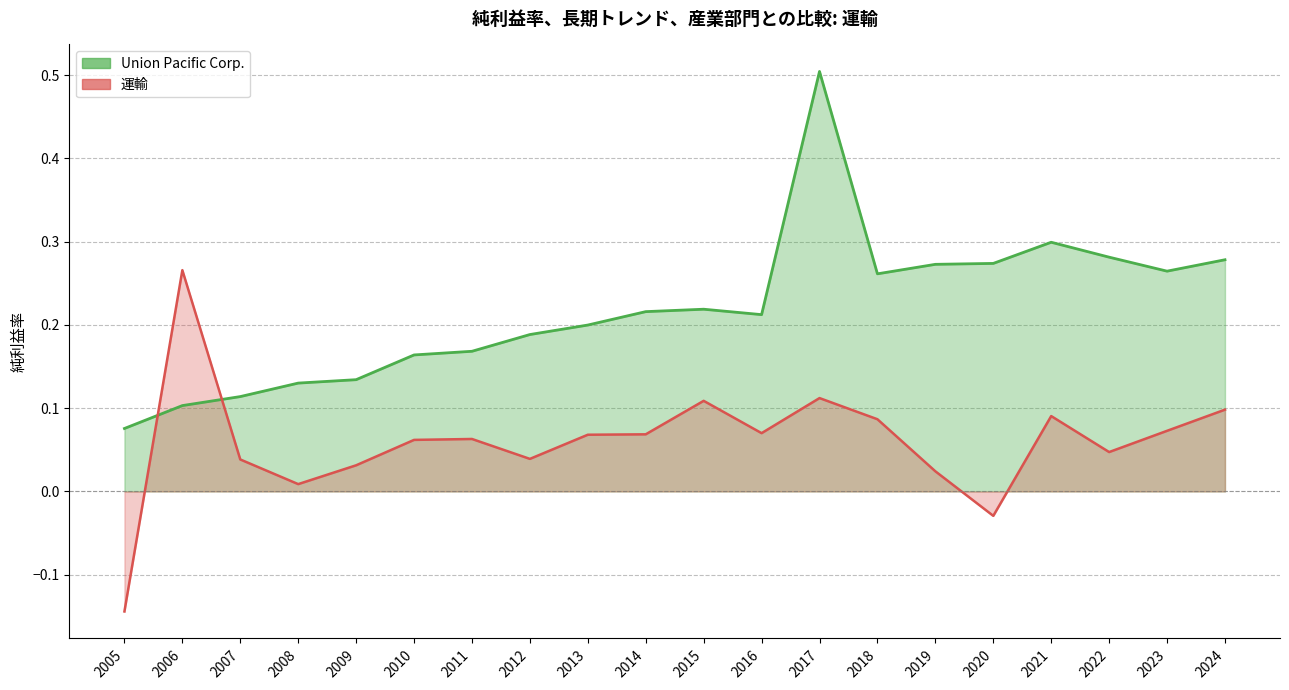

Rank the series by their average value, from highest to lowest.

Union Pacific Corp., 運輸